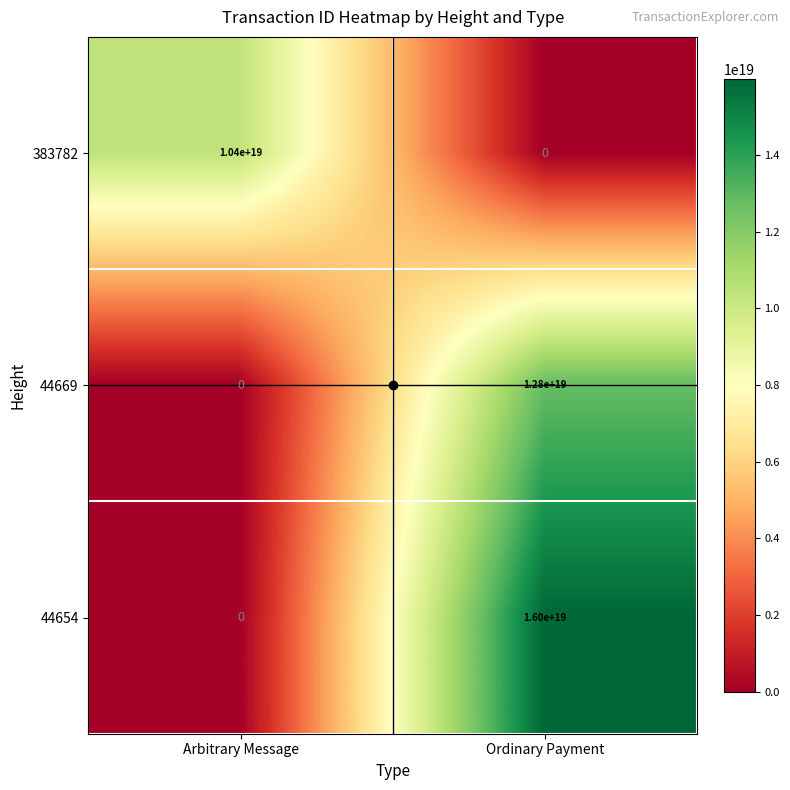

Count the number of data series in this chart.

3